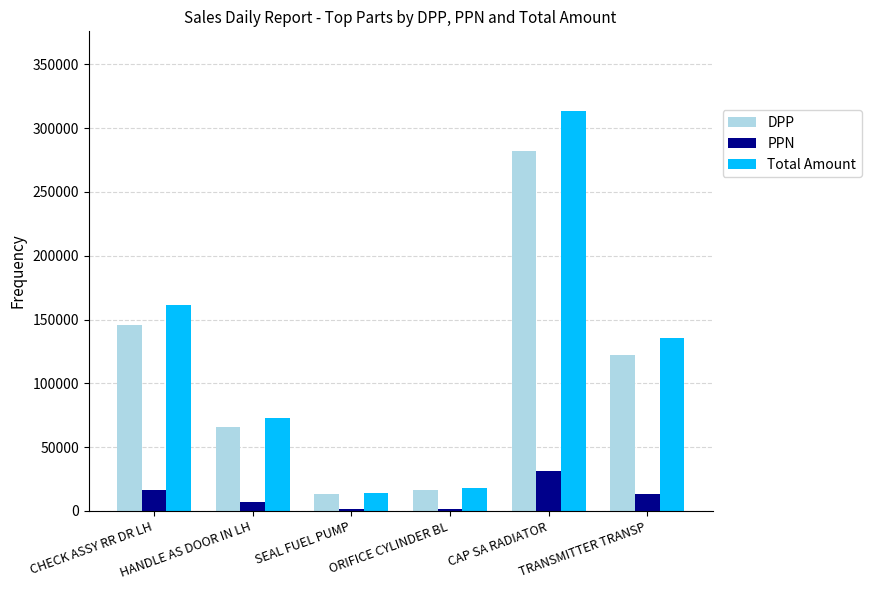

The Total Amount series shows 161549.4 at CHECK ASSY RR DR LH. True or false?

True